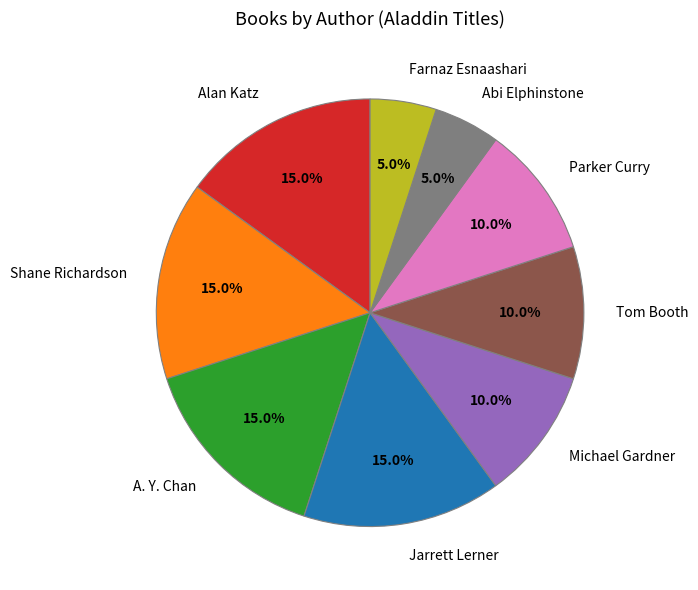

What percentage is NOT represented by Farnaz Esnaashari?

95.0%